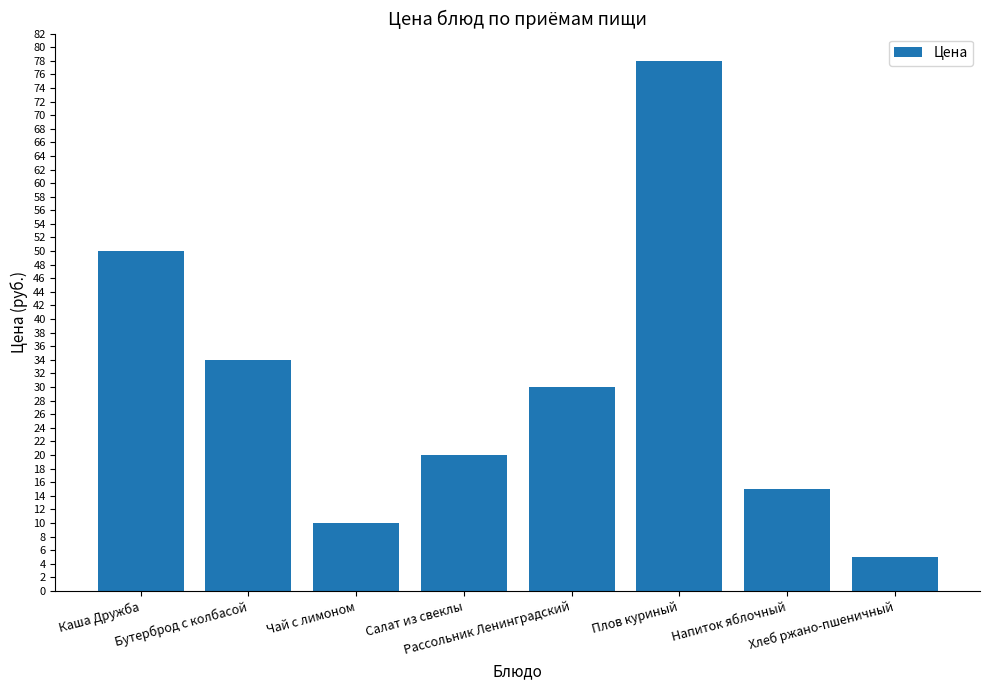

Reading left to right, transcribe all the data shown in this chart.

Каша Дружба=50	Бутерброд с колбасой=34	Чай с лимоном=10	Салат из свеклы=20	Рассольник Ленинградский=30	Плов куриный=78	Напиток яблочный=15	Хлеб ржано-пшеничный=5